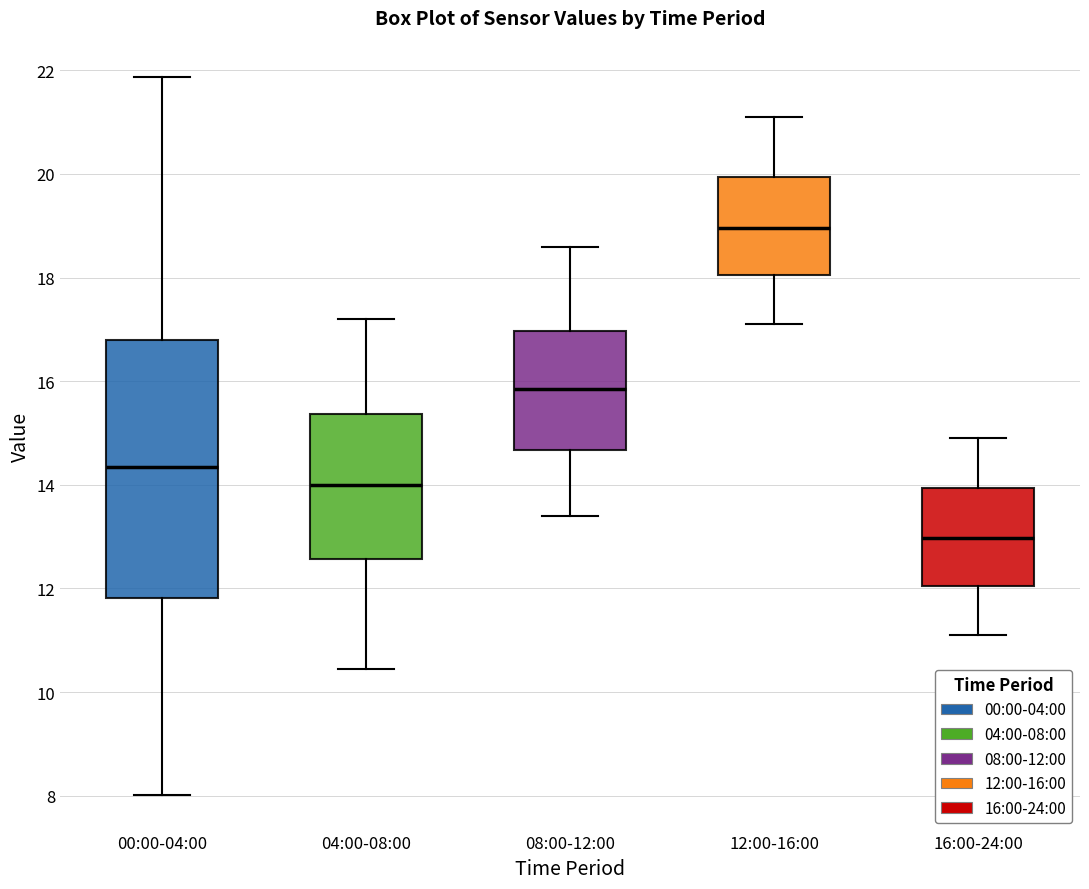

Comparing the boxes themselves (not the whiskers), which one is the tallest?

00:00-04:00